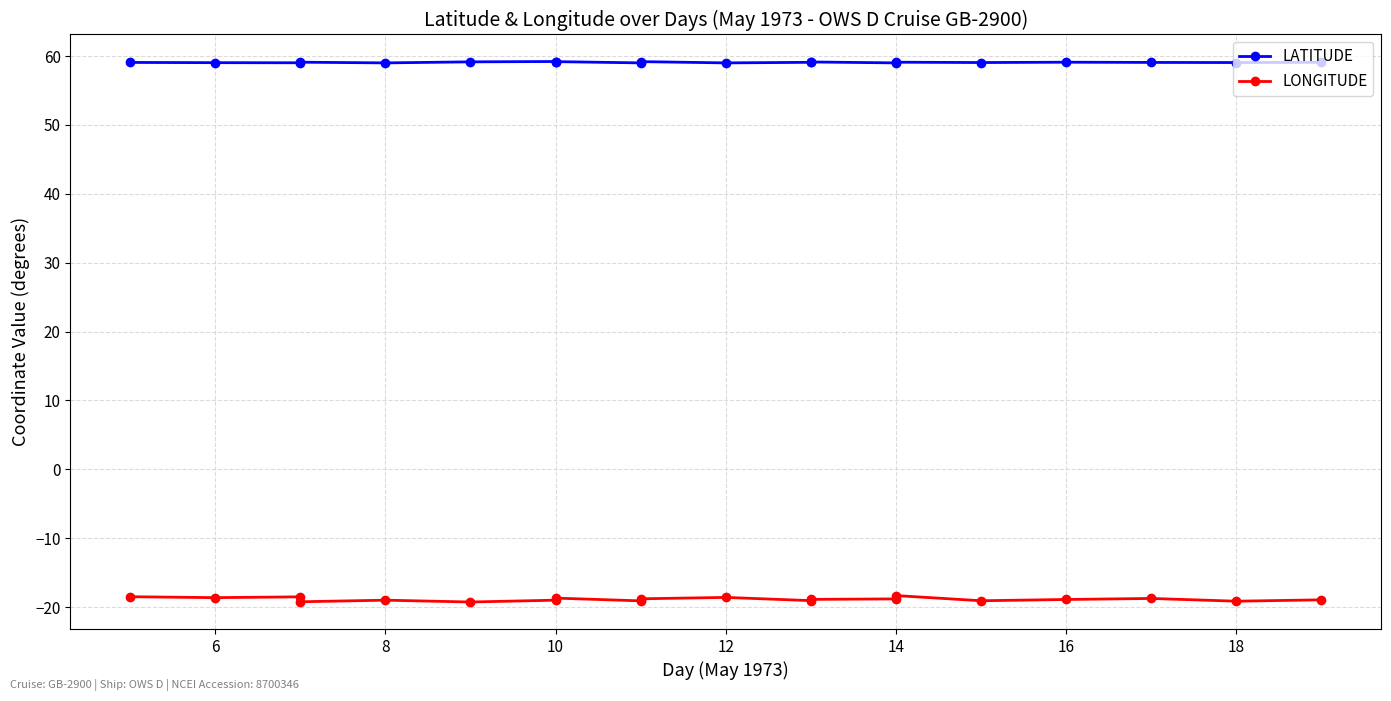

True or false: LONGITUDE and LATITUDE cross at least once.

False